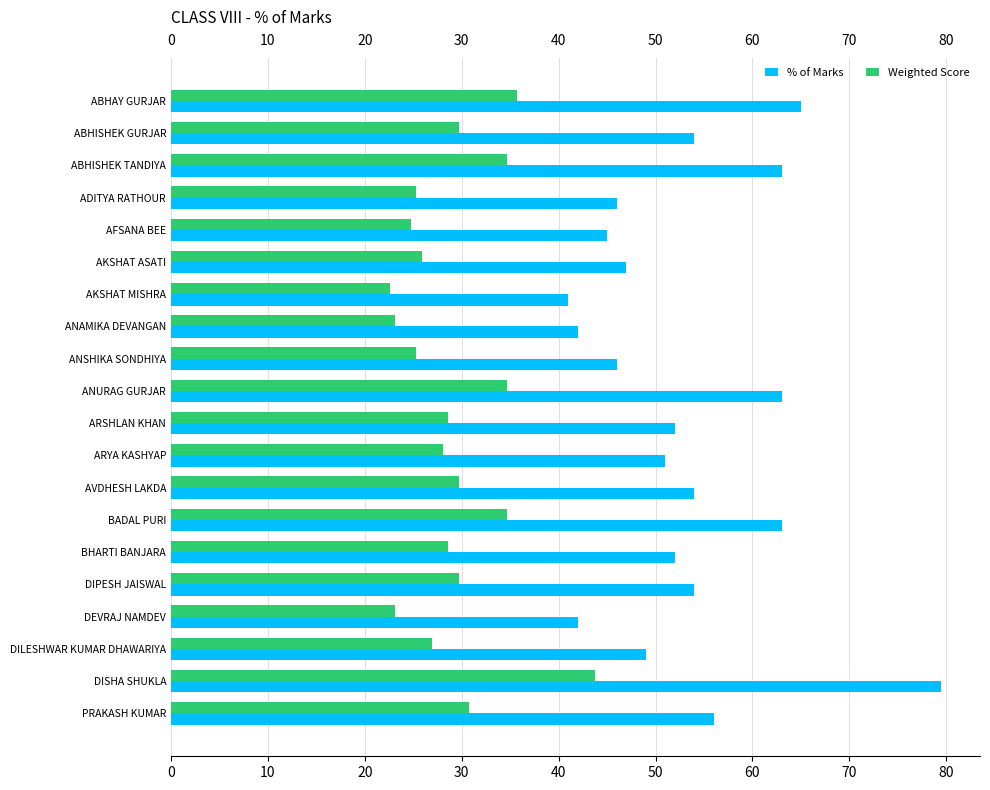

At which category is the sum across all series the highest?

DISHA SHUKLA